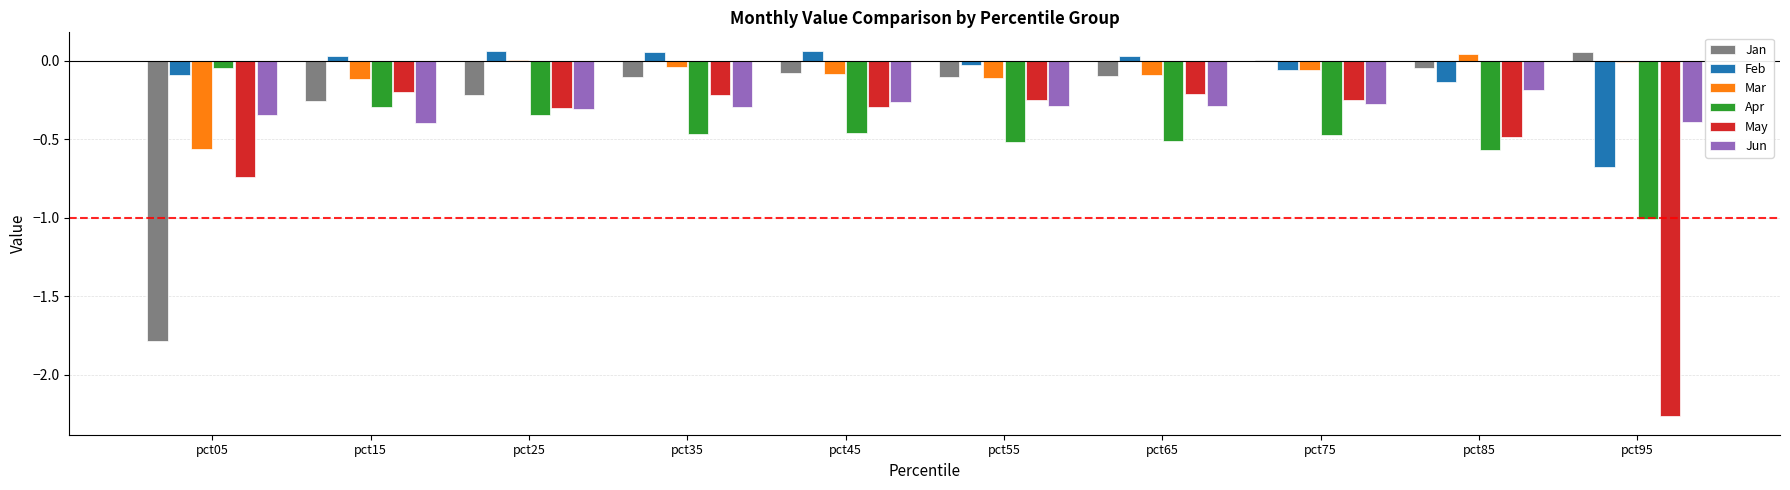

True or false: May has a value of -0.4 at pct35.

False